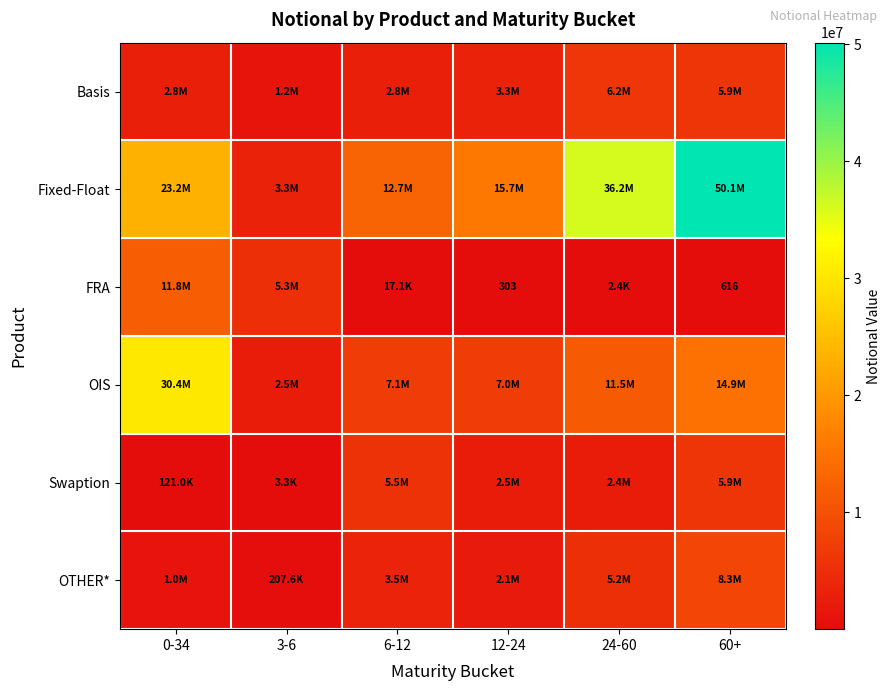

True or false: FRA has a value of 616 at 60+.

True